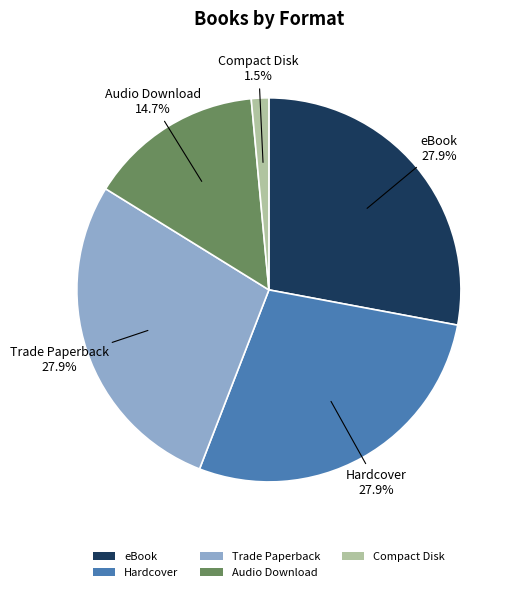

To the nearest percent, what is the combined percentage of Audio Download and Compact Disk?

16%